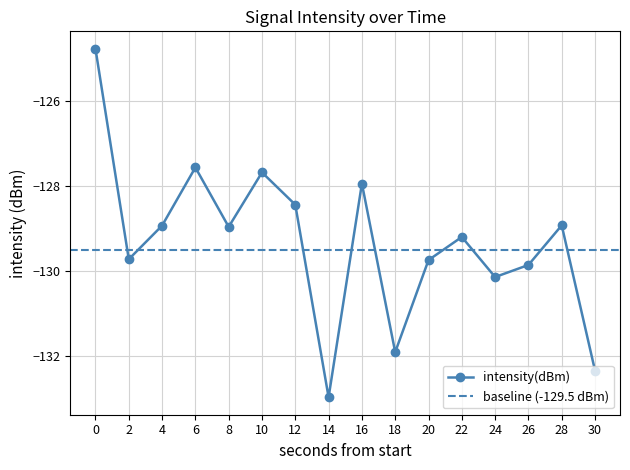

Does the chart have visible grid lines?

Yes